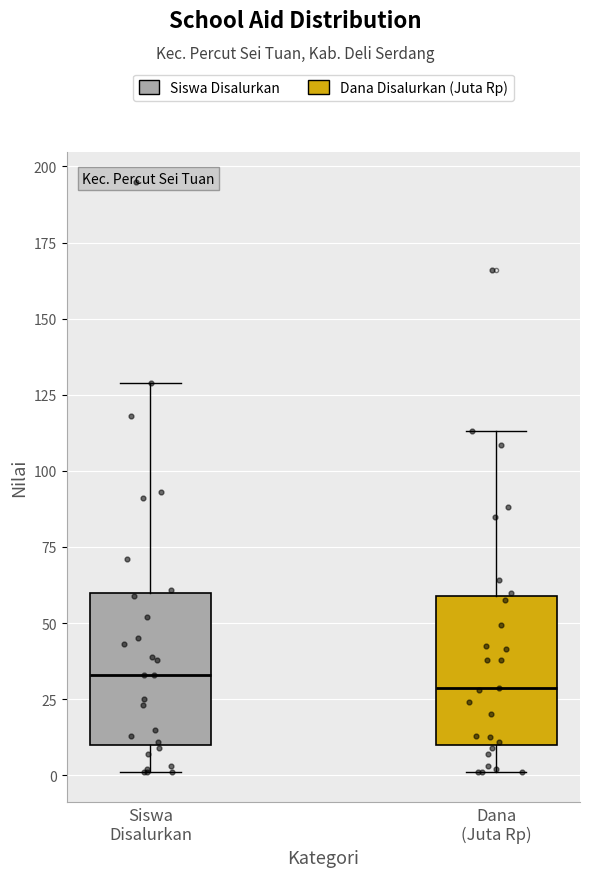

Reading left to right, transcribe this box plot: for each box, give where its median line is, the range the box spans, and where its two whiskers end, as read against the y-axis. The values are not printed on the chart, so give them approximately, as read against the axis.

Siswa Disalurkan: median 35, box 10 to 60, whiskers 0 to 130
Dana (Juta Rp): median 30, box 10 to 60, whiskers 0 to 115